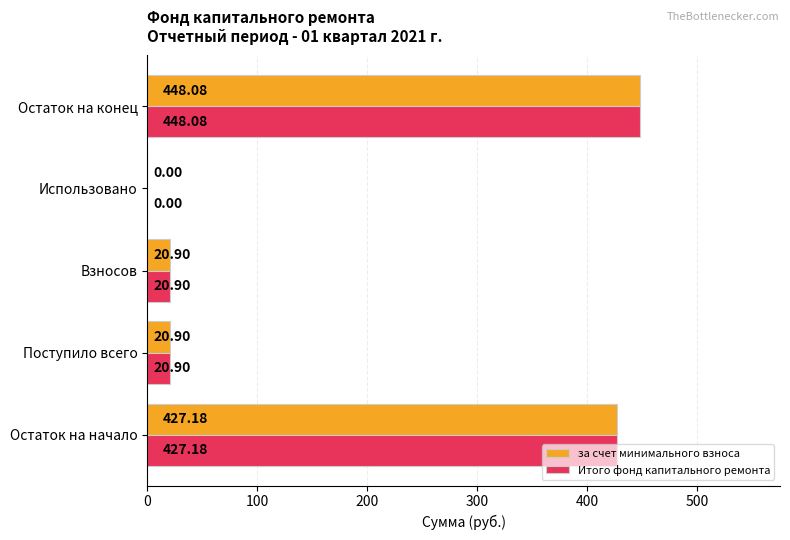

How many distinct data groups are displayed?

2